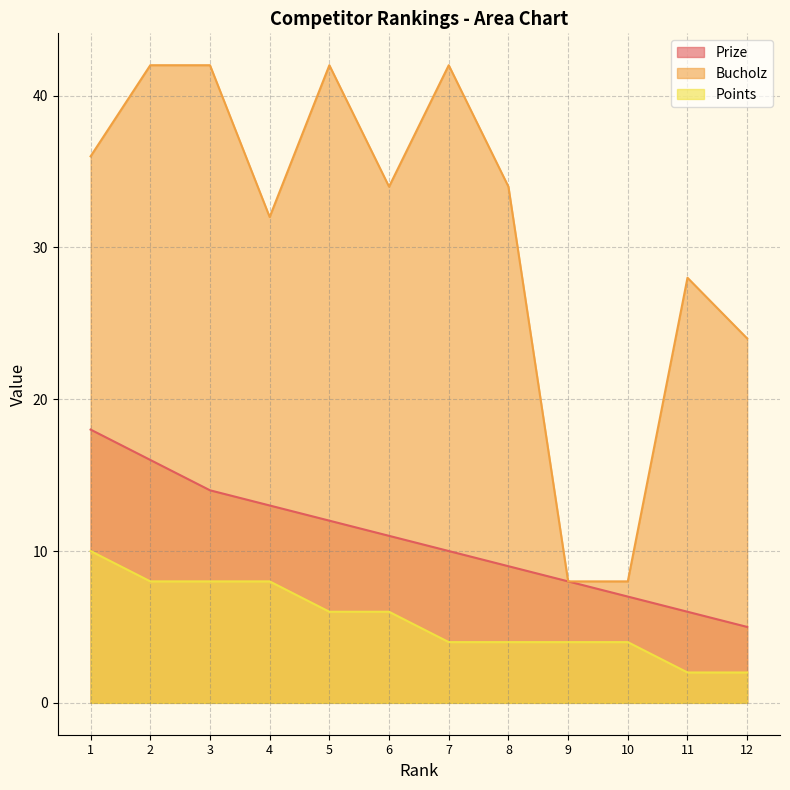

How many lines are shown in the chart?

3